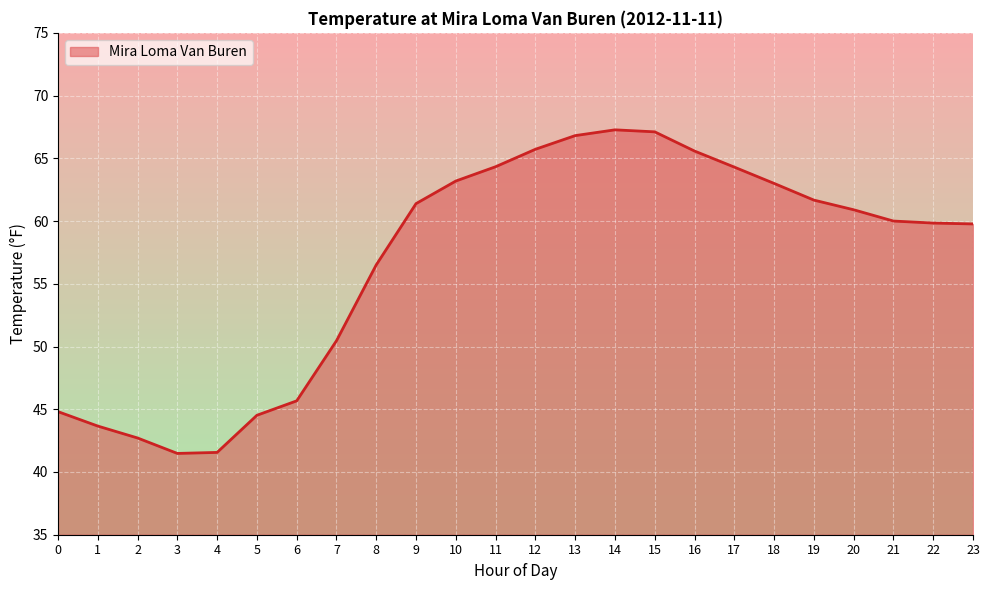

Is it true that the value at 12 is 65.7?

True